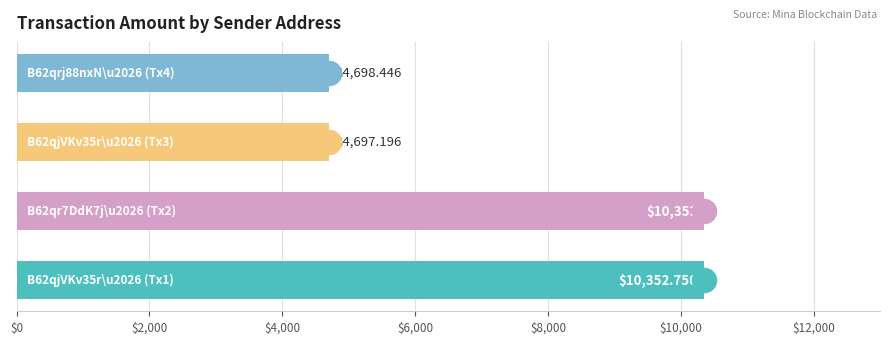

What is the average value?

7525.3